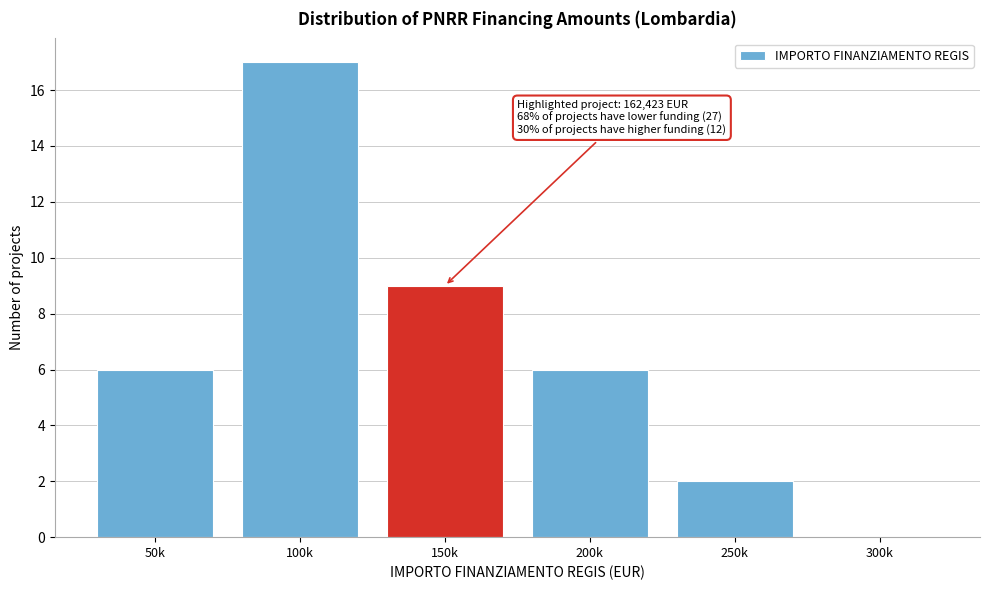

Reading right to left, extract all data points from this chart.

300k=0	250k=2	200k=6	150k=9	100k=17	50k=6